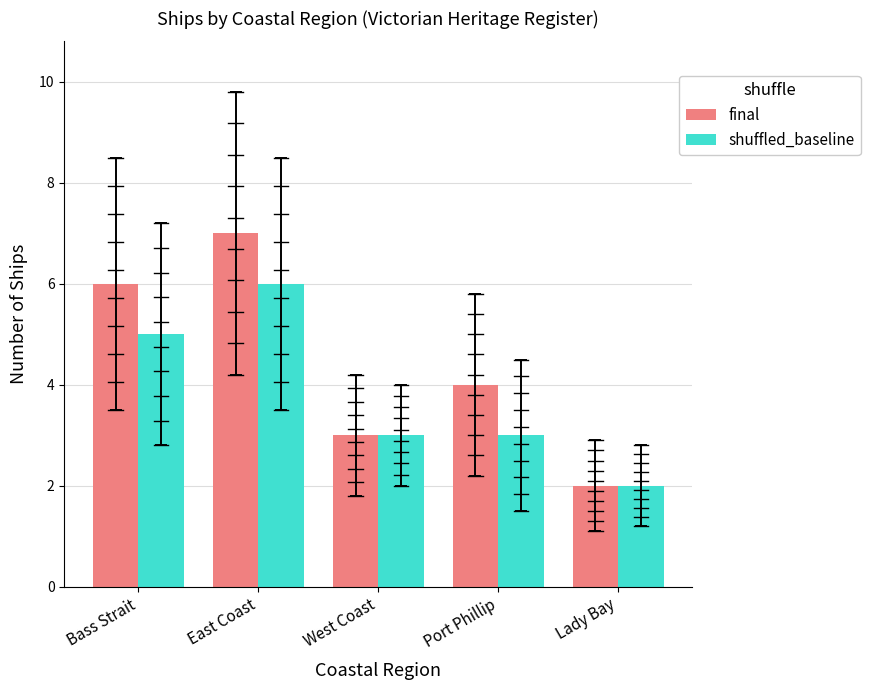

What is the label of the 3rd bar from the right?

West Coast